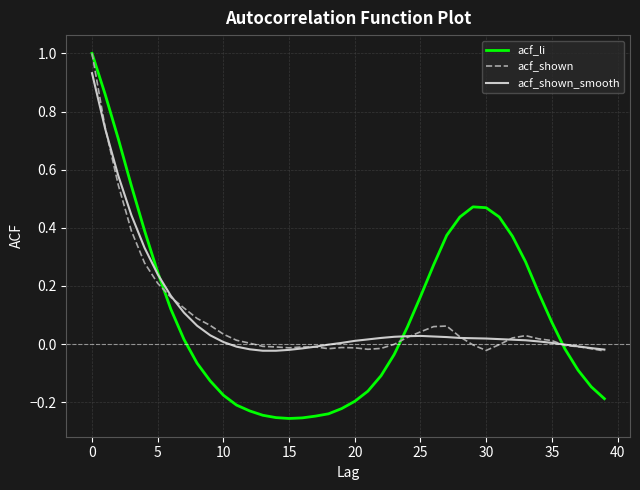

Which series has the widest spread of values?

acf_li